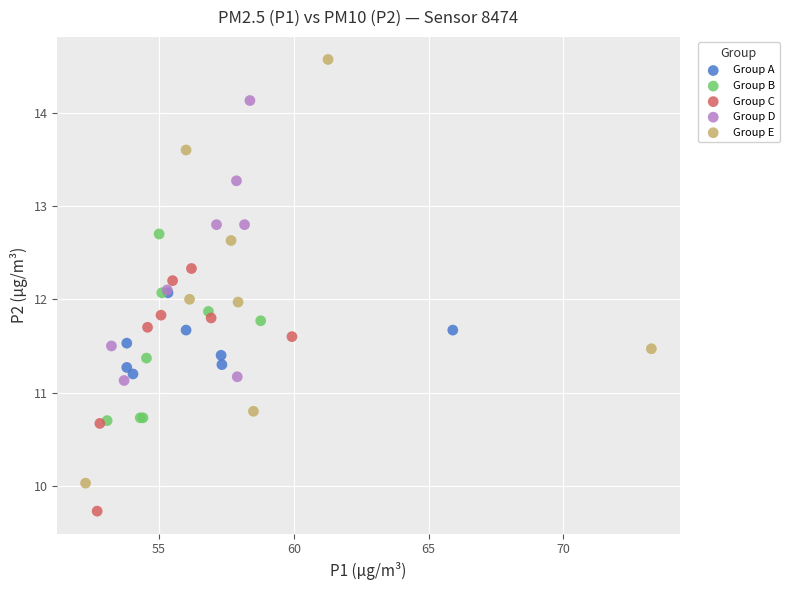

Which series has the widest spread of Y values?

Group E